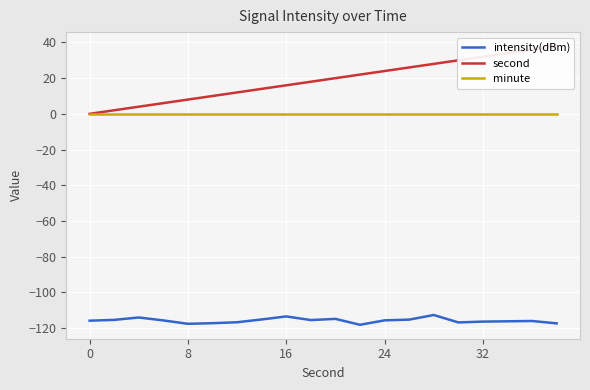

True or false: minute and intensity(dBm) intersect in this chart.

False